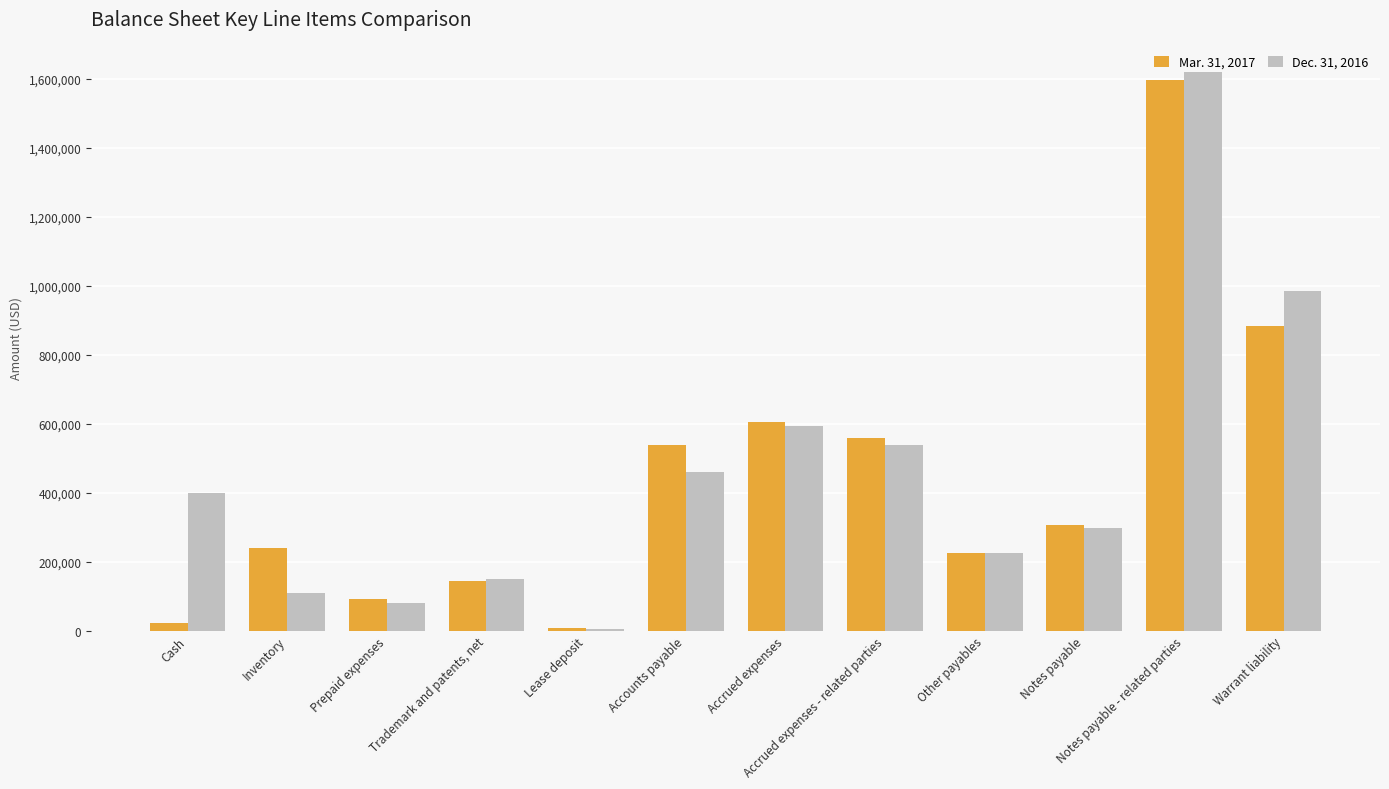

Which series changed the most between Other payables and Warrant liability?

Dec. 31, 2016